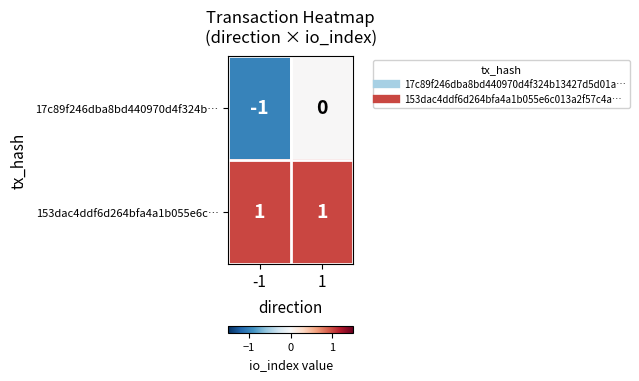

Reading left to right, what are all the values shown in this chart?

17c89f246dba8bd440970d4f324b…: -1	0
153dac4ddf6d264bfa4a1b055e6c…: 1	1